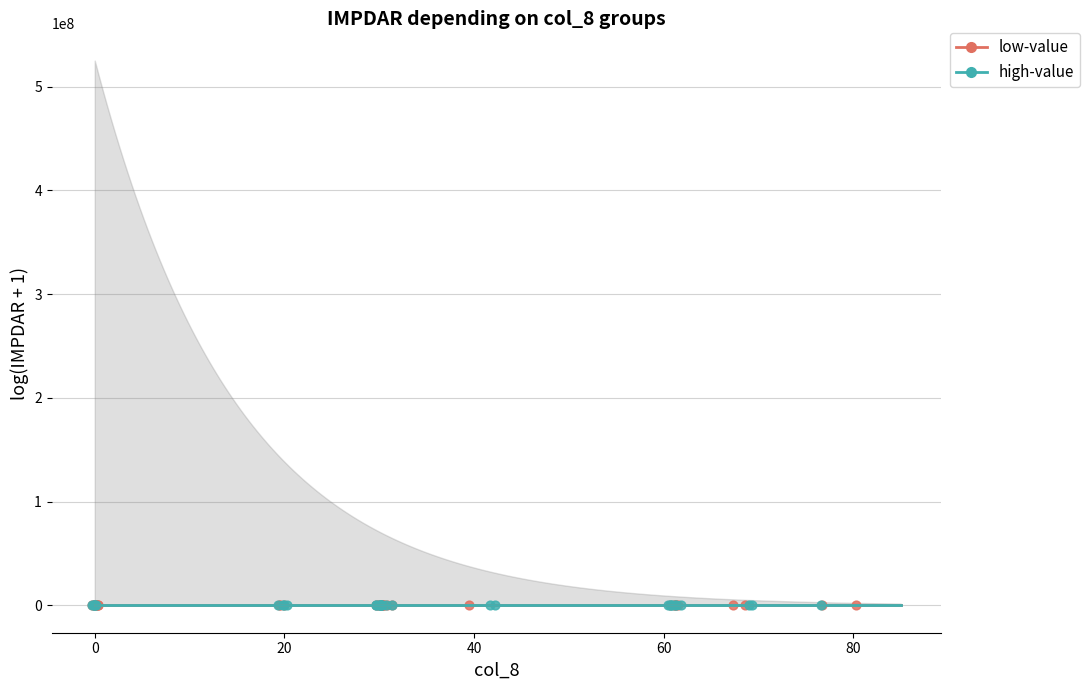

Which series has the largest Y range (max minus min)?

high-value